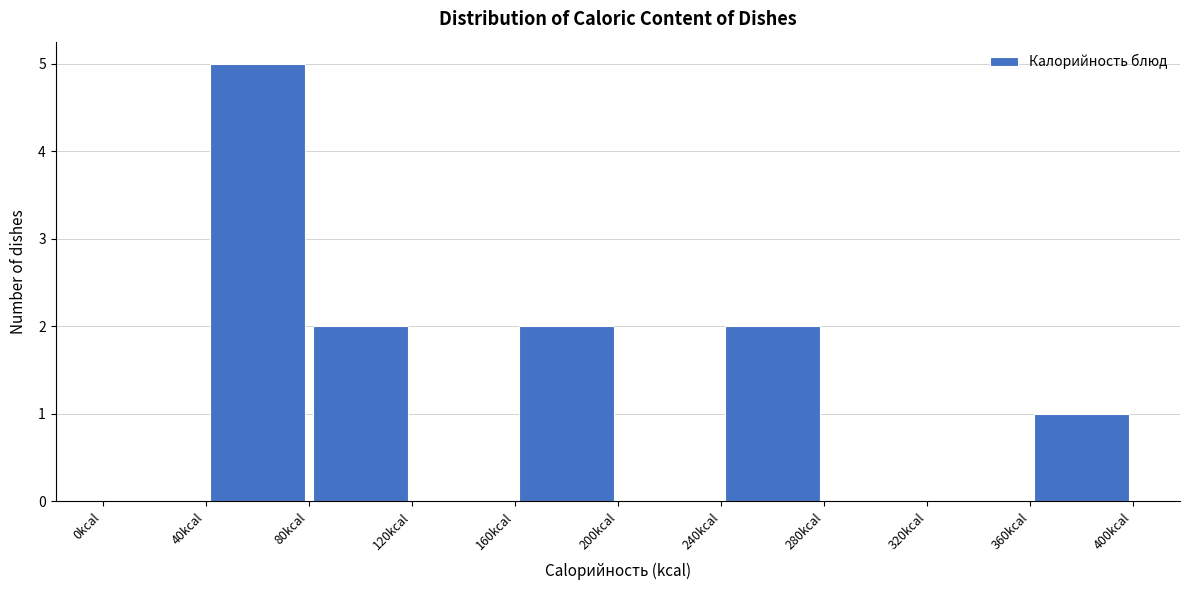

Reading left to right, list every bar in this chart as the range it spans on the x-axis followed by its height. The values are not printed on the chart, so give them approximately, as read against the axis.

0 to 40: 0
40 to 80: 5
80 to 120: 2
120 to 160: 0
160 to 200: 2
200 to 240: 0
240 to 280: 2
280 to 320: 0
320 to 360: 0
360 to 400: 1